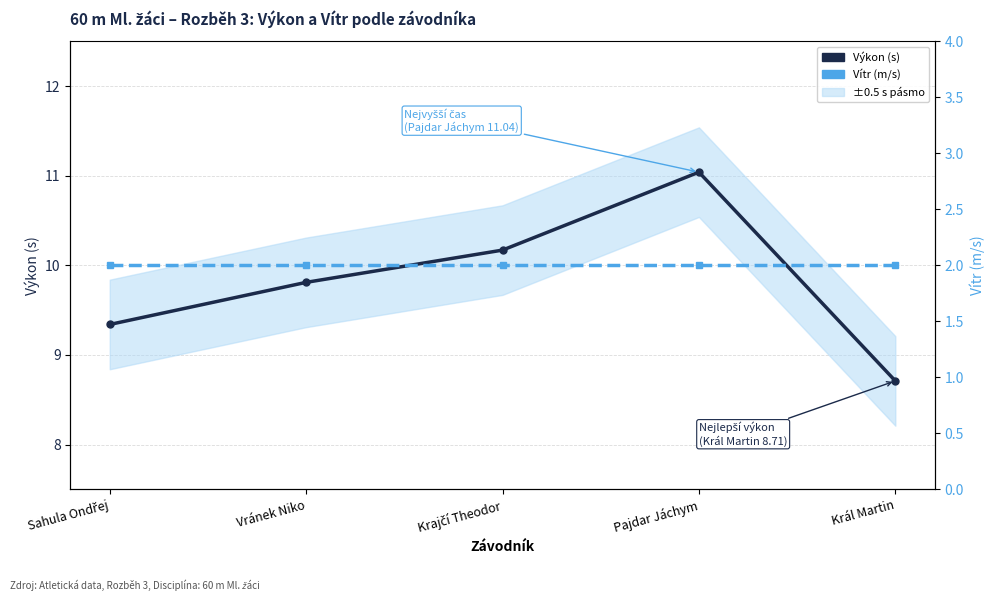

Reading left to right, what are all the values shown in this chart?

Výkon (s): Sahula Ondřej=9.3	Vránek Niko=9.8	Krajčí Theodor=10.2	Pajdar Jáchym=11.0	Král Martin=8.7
Vítr (m/s): Sahula Ondřej=2.0	Vránek Niko=2.0	Krajčí Theodor=2.0	Pajdar Jáchym=2.0	Král Martin=2.0